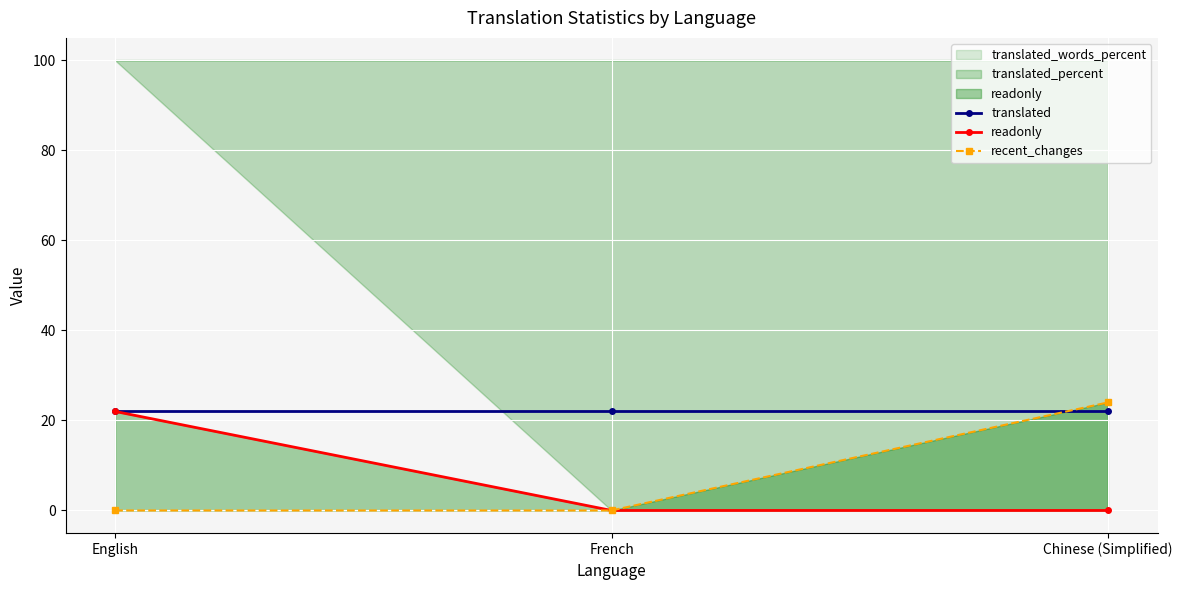

Reading left to right, what are all the values shown in this chart?

translated: 22	22	22
readonly: 22	0	0
recent_changes: 0	0	24